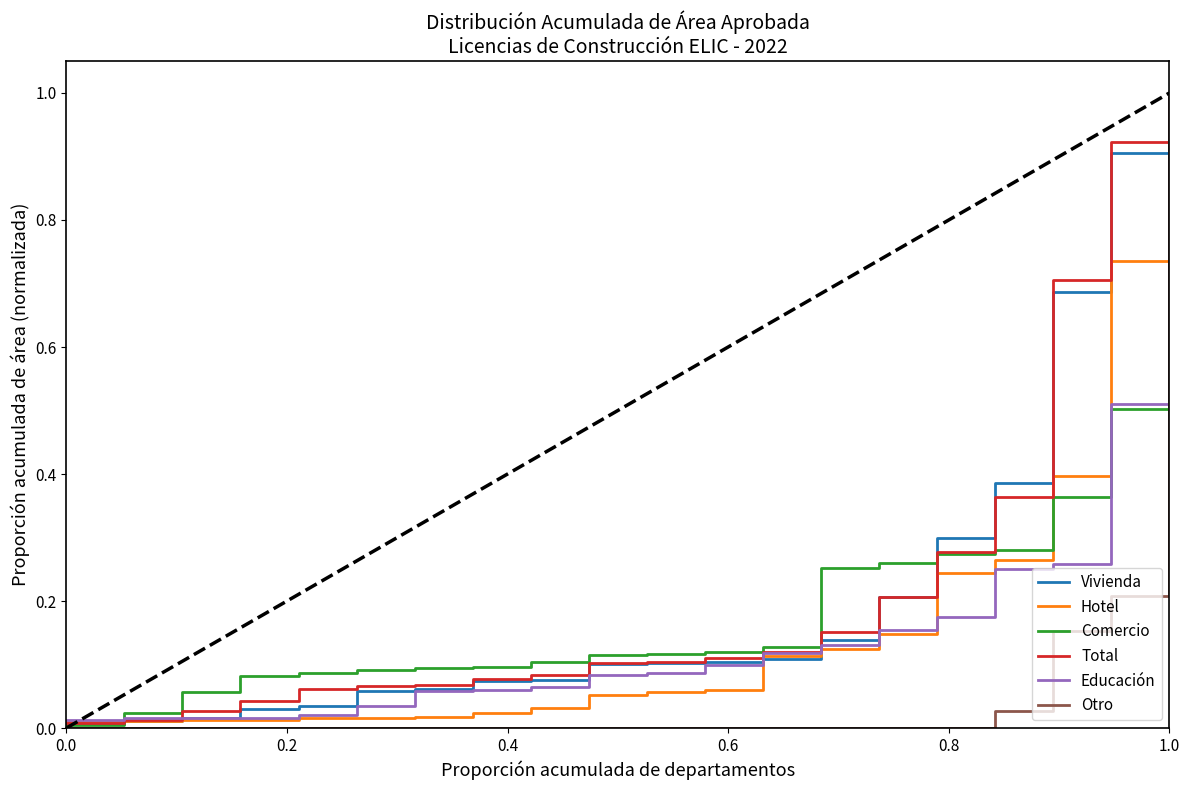

What is the sum of all Educación values?

3.2